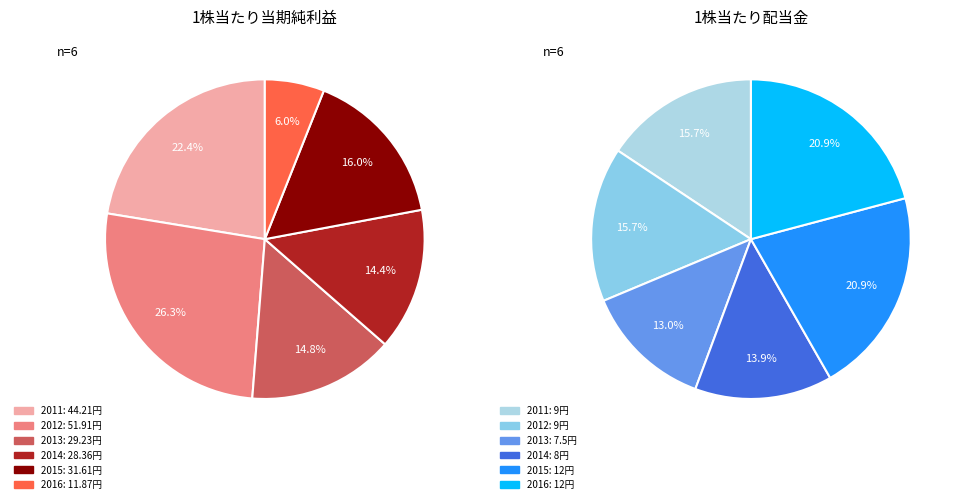

Combined, do 2012 and 2011 account for over 50%?

No